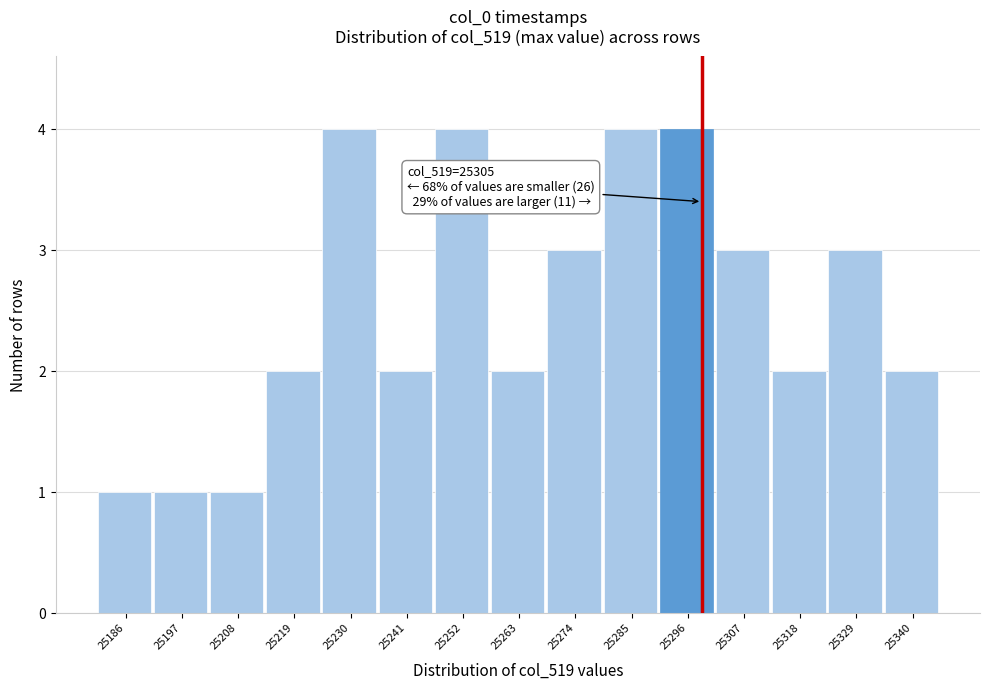

Reading left to right, extract all data points from this chart.

25186=1	25197=1	25208=1	25219=2	25230=4	25241=2	25252=4	25263=2	25274=3	25285=4	25296=4	25307=3	25318=2	25329=3	25340=2